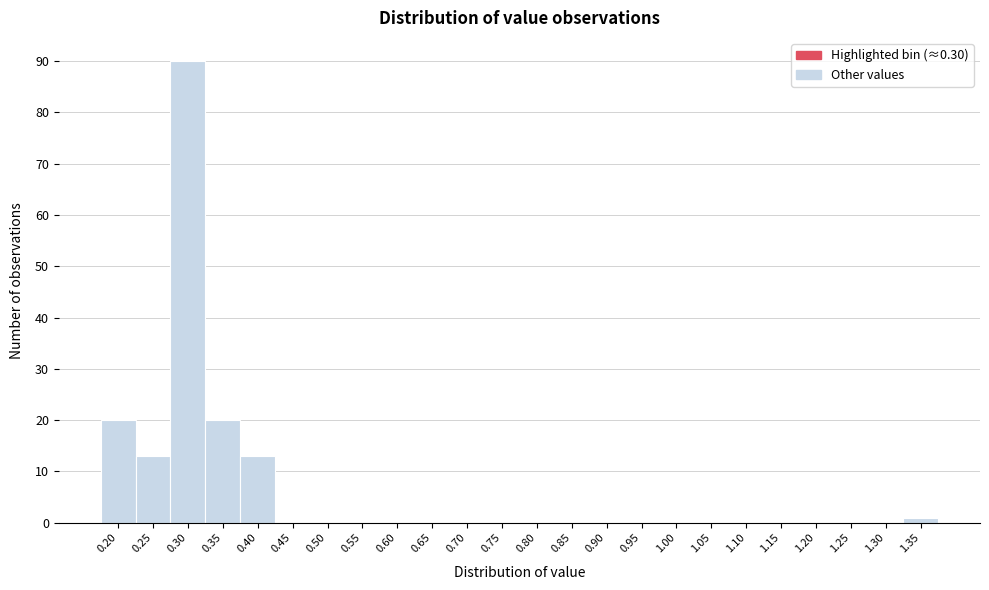

Reading right to left, transcribe all the data shown in this chart.

1.35=1	1.30=0	1.25=0	1.20=0	1.15=0	1.10=0	1.05=0	1.00=0	0.95=0	0.90=0	0.85=0	0.80=0	0.75=0	0.70=0	0.65=0	0.60=0	0.55=0	0.50=0	0.45=0	0.40=13	0.35=20	0.30=90	0.25=13	0.20=20